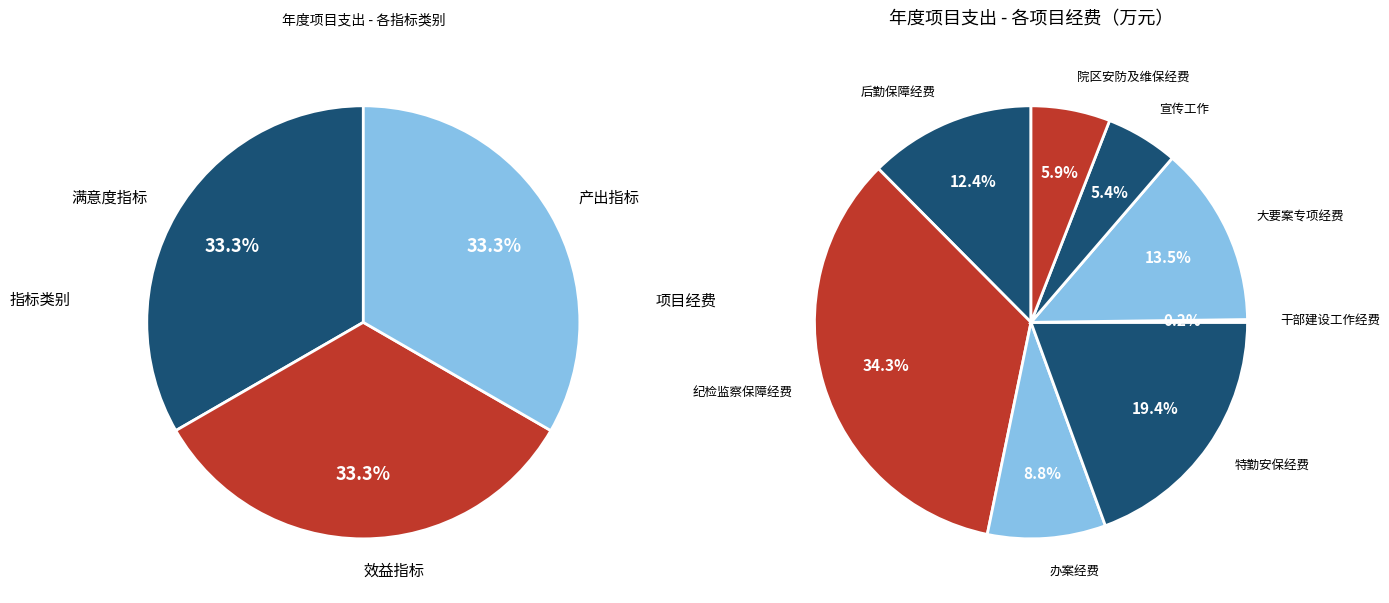

Does 干部建设工作经费 represent more than half of the total?

No